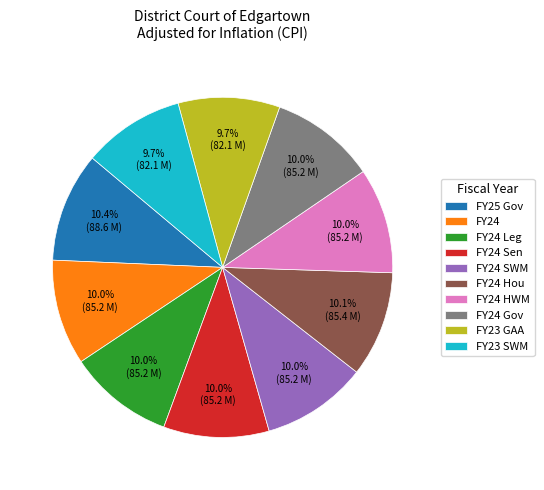

What is the ratio of the value at FY24 Leg to the value at FY24?

1.0